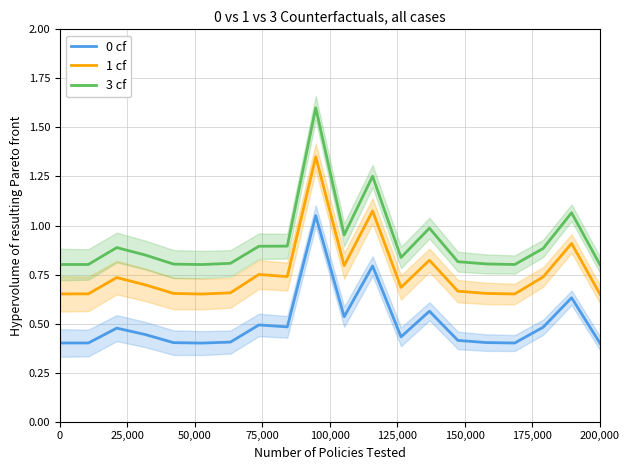

At which category is the sum across all series the highest?

9